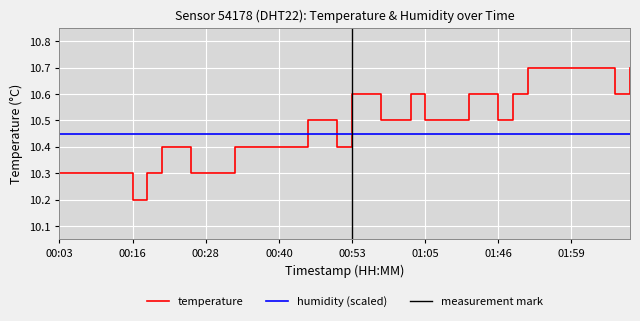

Reading left to right, what are all the values shown in this chart?

00:03=10.3	00:06=10.3	00:08=10.3	00:11=10.3	00:13=10.3	00:16=10.2	00:18=10.3	00:21=10.4	00:23=10.4	00:26=10.3	00:28=10.3	00:30=10.3	00:33=10.4	00:35=10.4	00:38=10.4	00:40=10.4	00:43=10.4	00:45=10.5	00:48=10.5	00:50=10.4	00:53=10.6	00:55=10.6	00:58=10.5	01:00=10.5	01:03=10.6	01:05=10.5	01:08=10.5	01:22=10.5	01:39=10.6	01:44=10.6	01:46=10.5	01:49=10.6	01:52=10.7	01:54=10.7	01:57=10.7	01:59=10.7	02:02=10.7	02:04=10.7	02:07=10.6	02:09=10.7